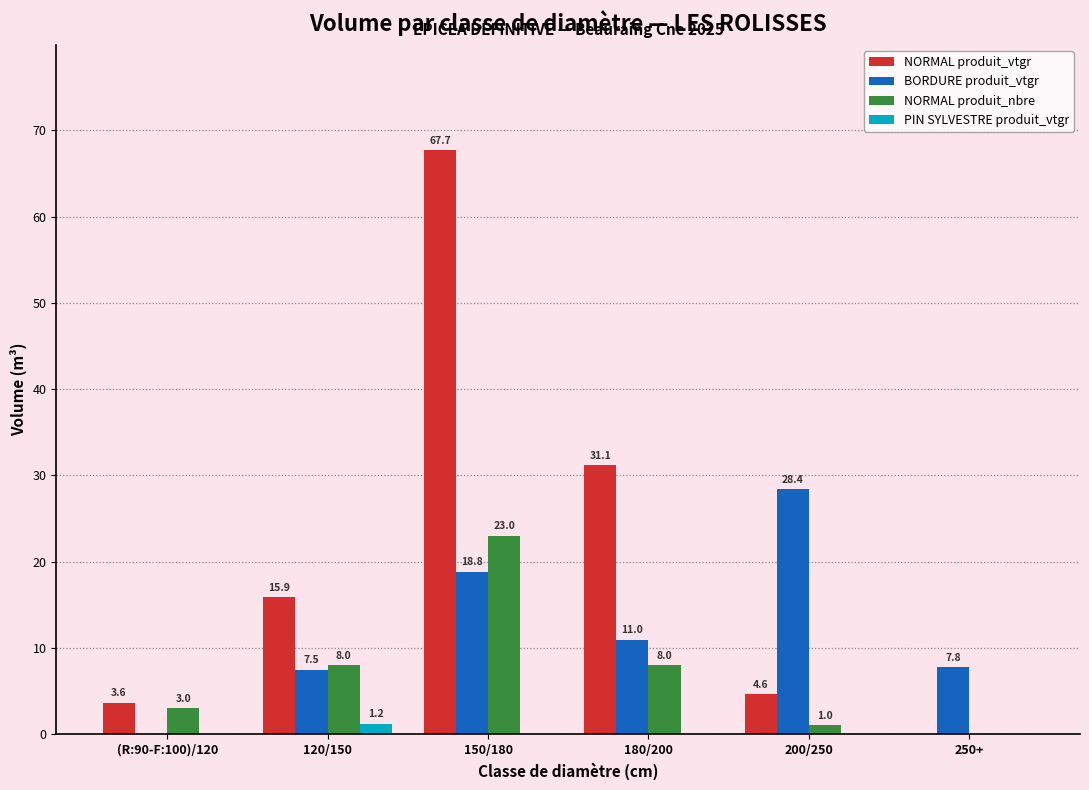

Between 120/150 and 150/180, which series saw the biggest shift?

NORMAL produit_vtgr